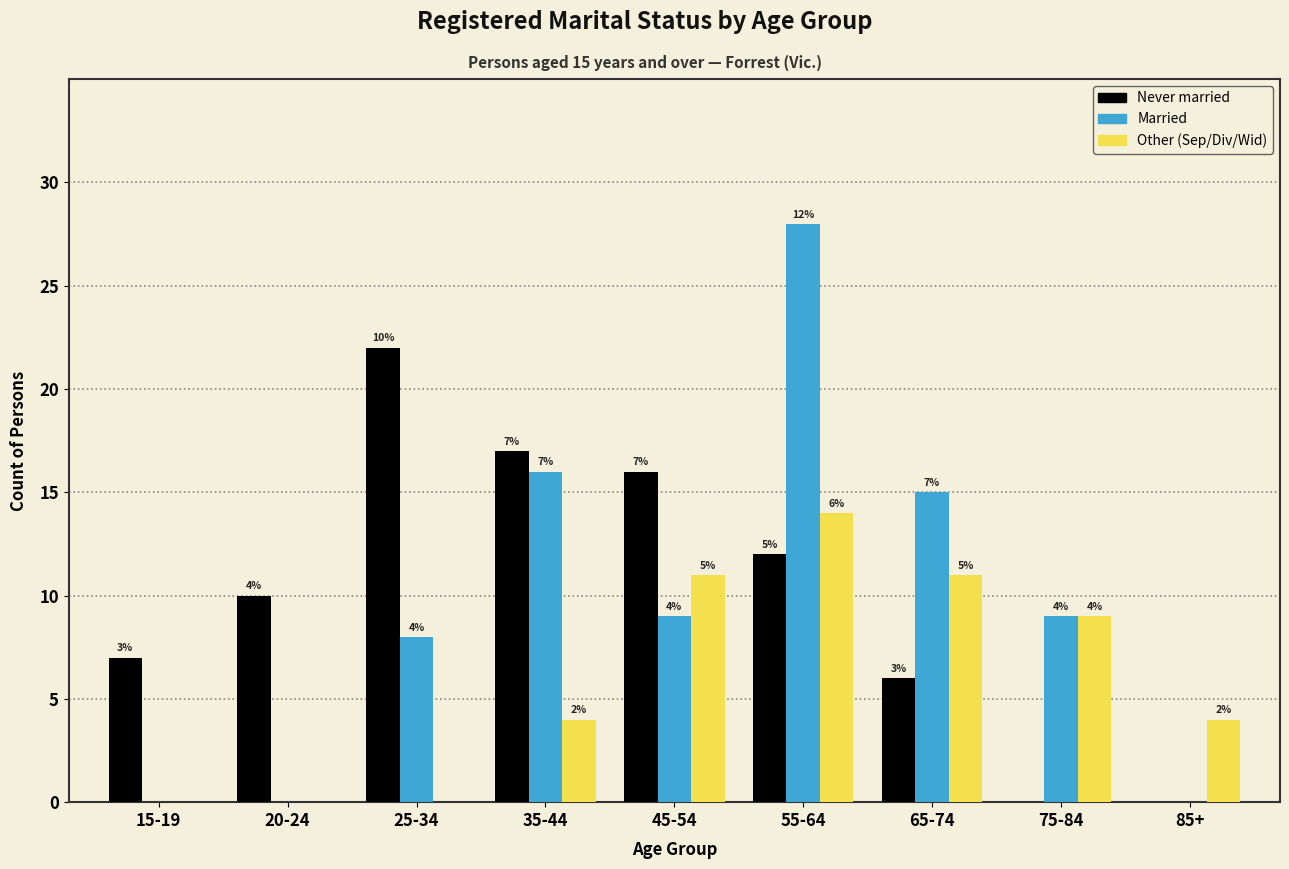

Reading right to left, extract all data points from this chart.

Never married: 85+=0	75-84=0	65-74=6	55-64=12	45-54=16	35-44=17	25-34=22	20-24=10	15-19=7
Married: 85+=0	75-84=9	65-74=15	55-64=28	45-54=9	35-44=16	25-34=8	20-24=0	15-19=0
Other (Sep/Div/Wid): 85+=4	75-84=9	65-74=11	55-64=14	45-54=11	35-44=4	25-34=0	20-24=0	15-19=0